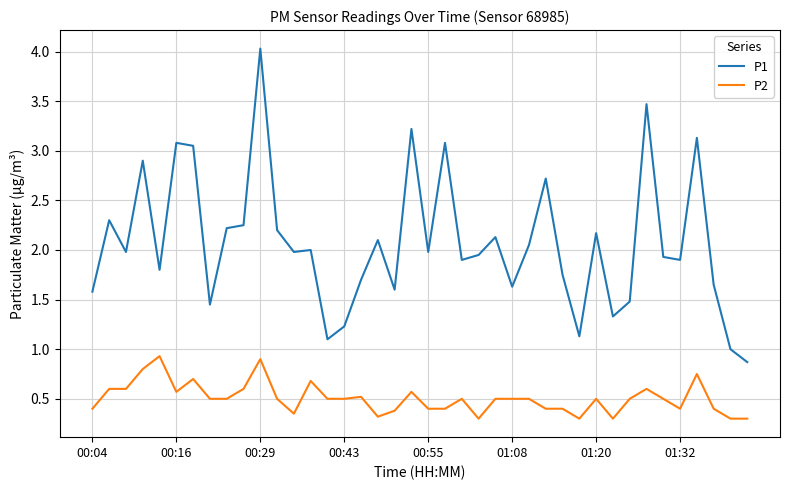

What is the greatest value displayed?

4.0